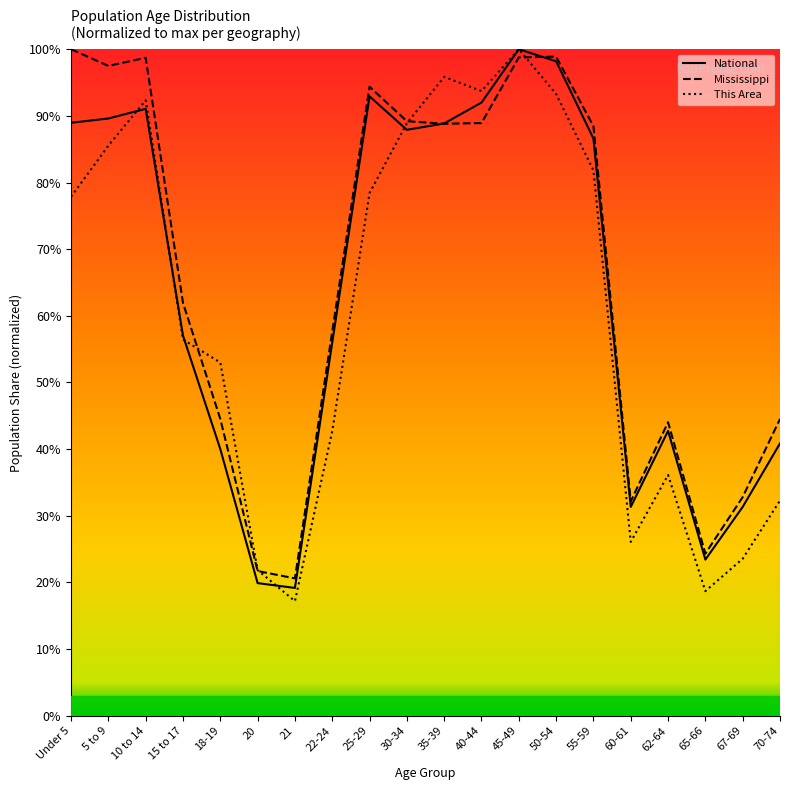

Reading right to left, extract all data points from this chart.

National: 40.9	31.3	23.4	42.7	31.3	86.6	98.2	100.0	92.0	88.9	87.9	92.9	56.0	19.2	19.9	40.0	57.0	91.1	89.6	89.0
Mississippi: 44.5	32.8	24.3	44.0	32.2	88.4	98.9	98.8	88.9	88.8	89.2	94.4	57.7	20.6	21.7	44.5	61.9	98.7	97.5	100.0
This Area: 32.3	23.6	18.7	36.1	26.1	81.8	93.3	100.0	93.7	95.8	88.9	78.4	42.7	17.2	21.9	53.0	56.4	92.3	85.5	77.9